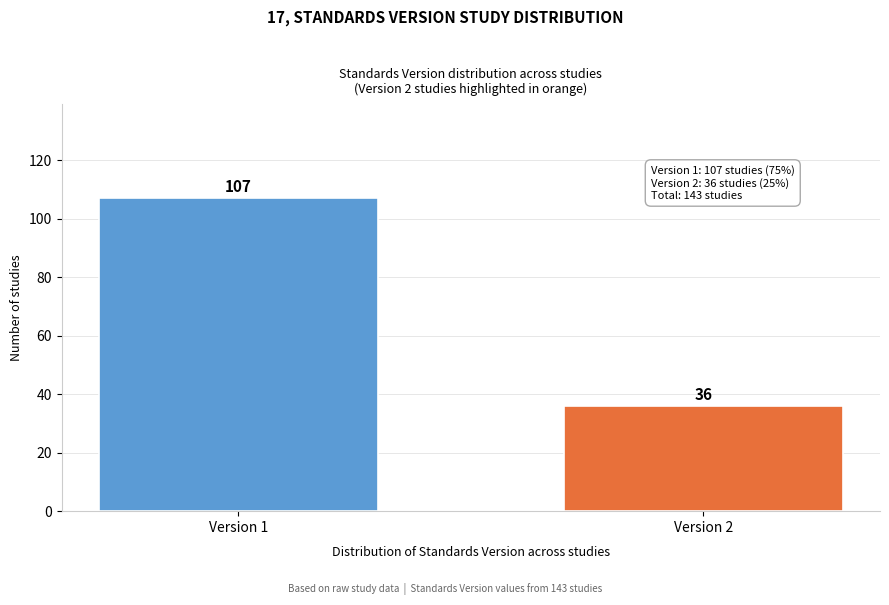

Reading left to right, list all the values displayed in this chart.

107	36